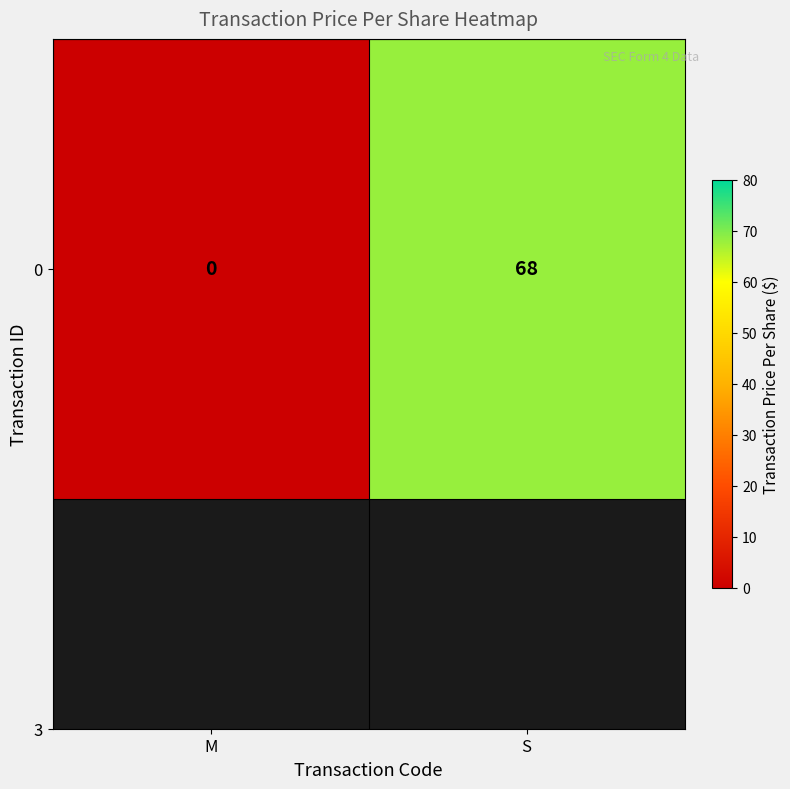

At which label is the value closest to 34?

M